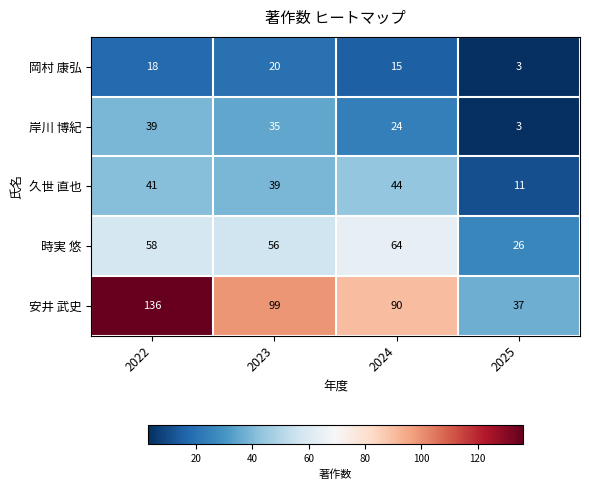

Which category has the lowest value in the 久世 直也 series?

2025